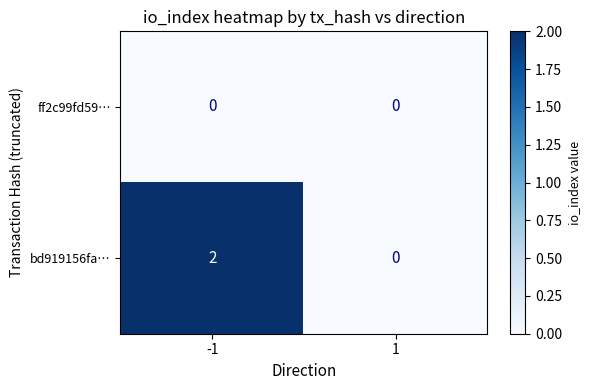

Is the value of bd919156fa… at -1 greater than the value of ff2c99fd59… at 1?

Yes